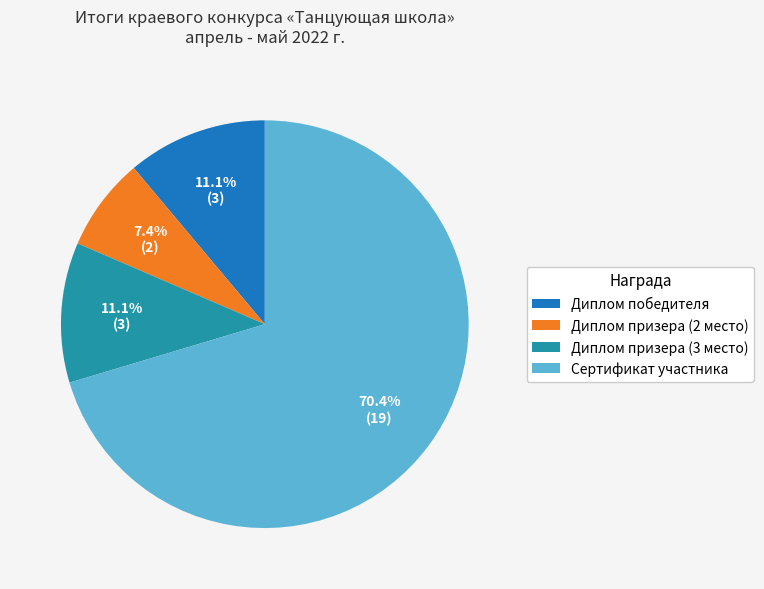

The Диплом победителя slice represents 11% of the pie. True or false?

True